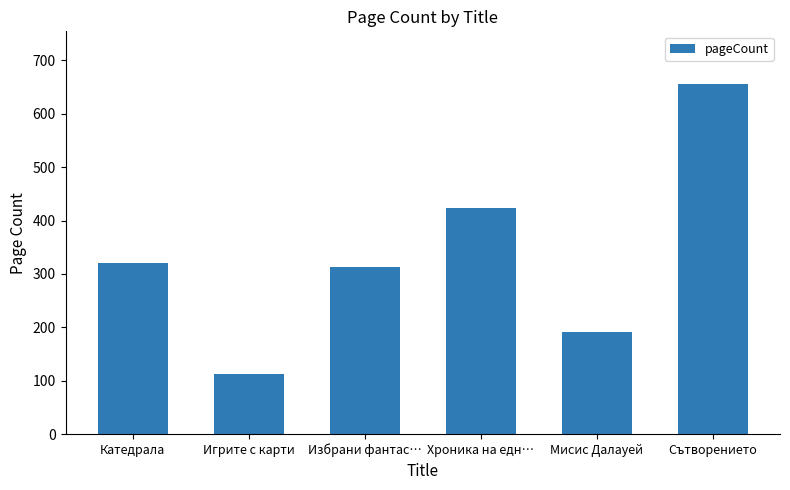

What is the value of the 2nd bar from the left?

112